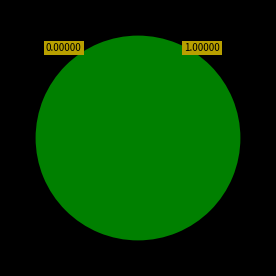

What percentage is the Common stock, issued shares slice, to the nearest percent?

100%